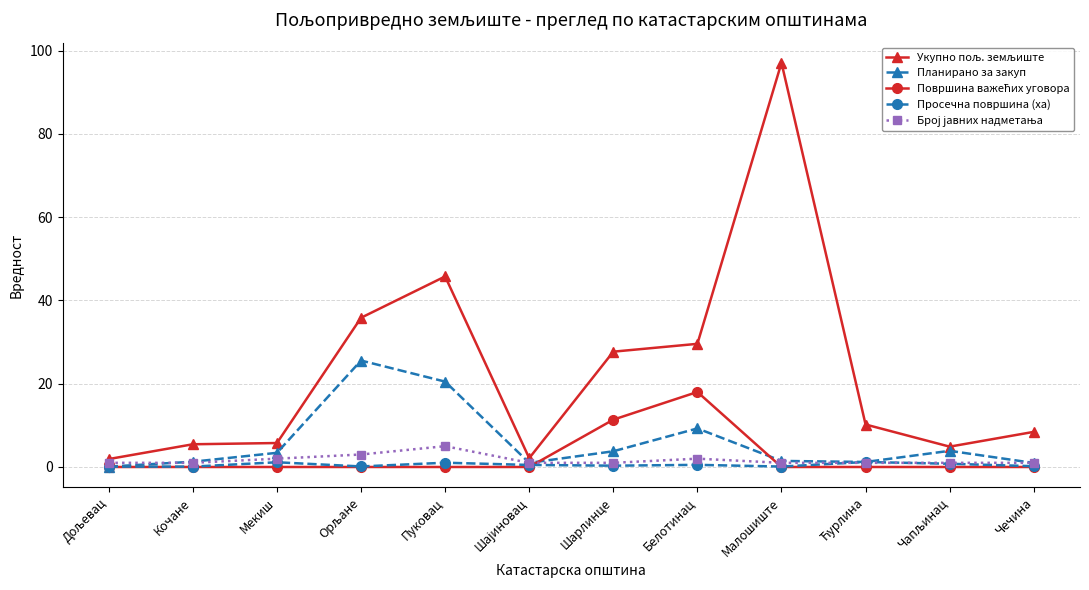

What is the label of the 8th point from the right?

Пуковац